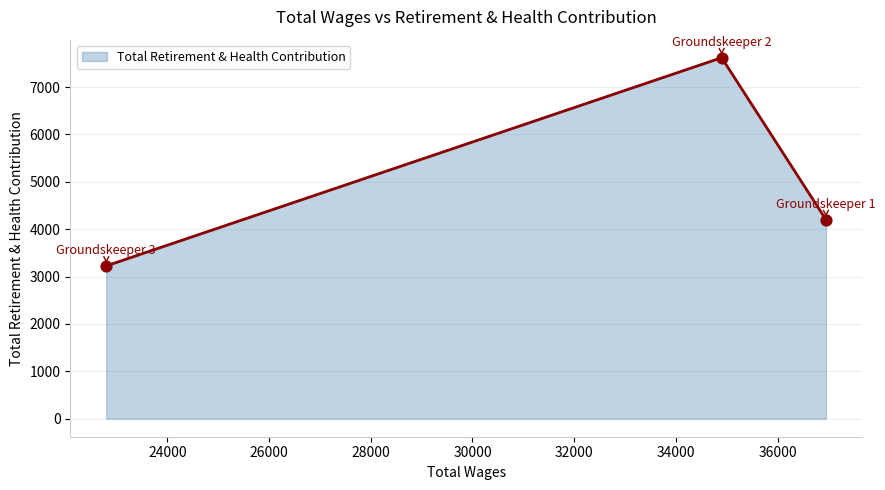

Which has a higher value, Groundskeeper 3 or Groundskeeper 1?

Groundskeeper 1